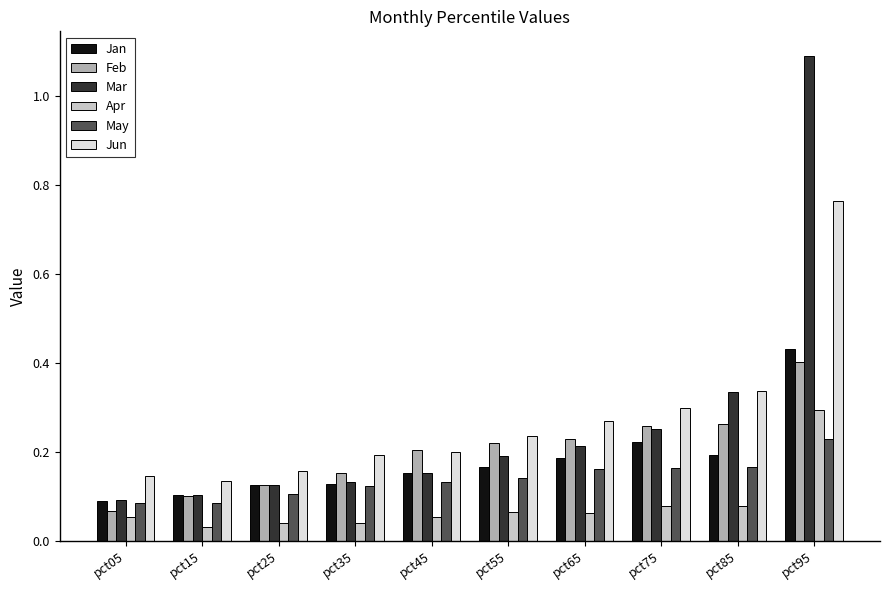

Which series has the largest range (max minus min)?

Mar